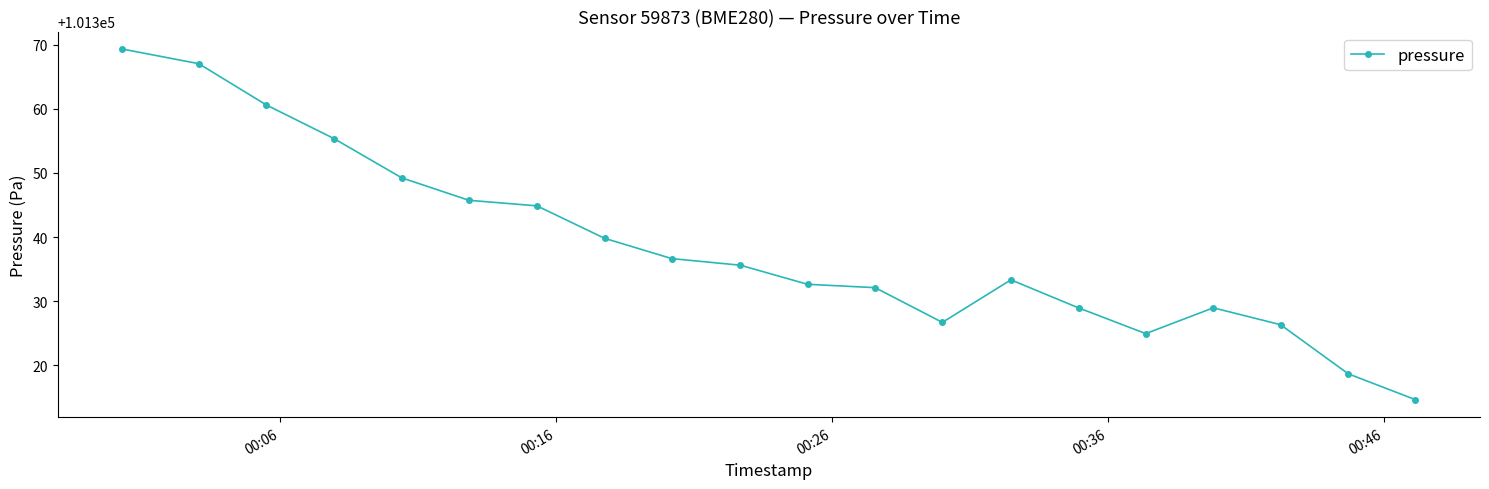

What is the value of the 3rd point from the left?

101360.6